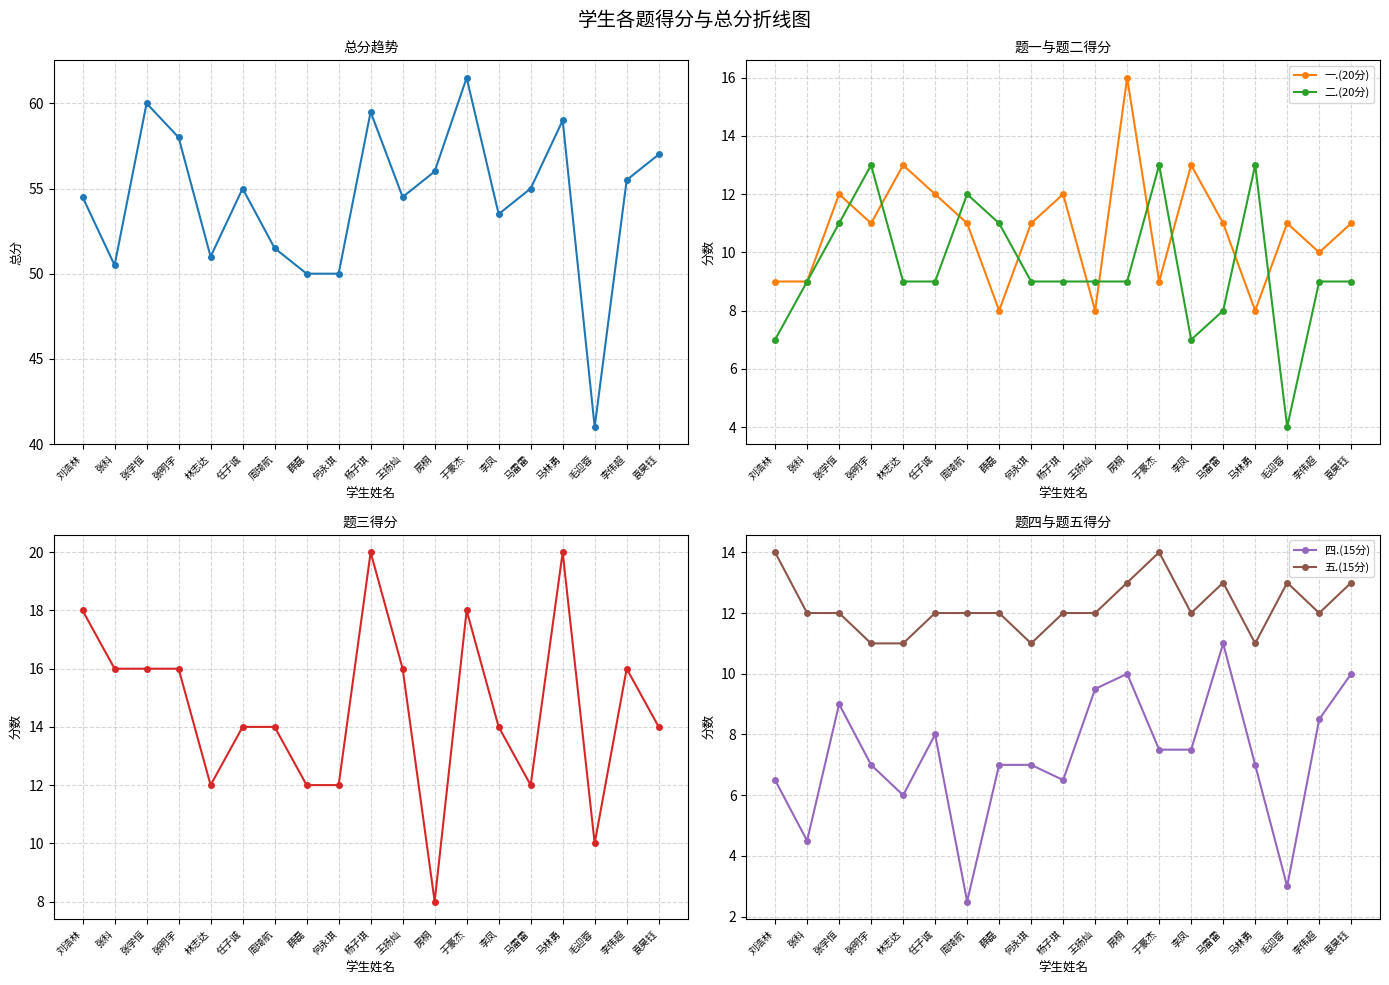

Which has a higher value, 房桐 or 马雷雷?

房桐